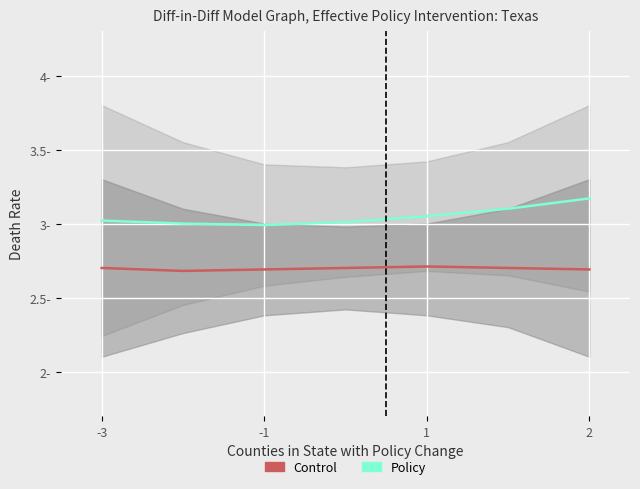

True or false: Policy and Control intersect in this chart.

False